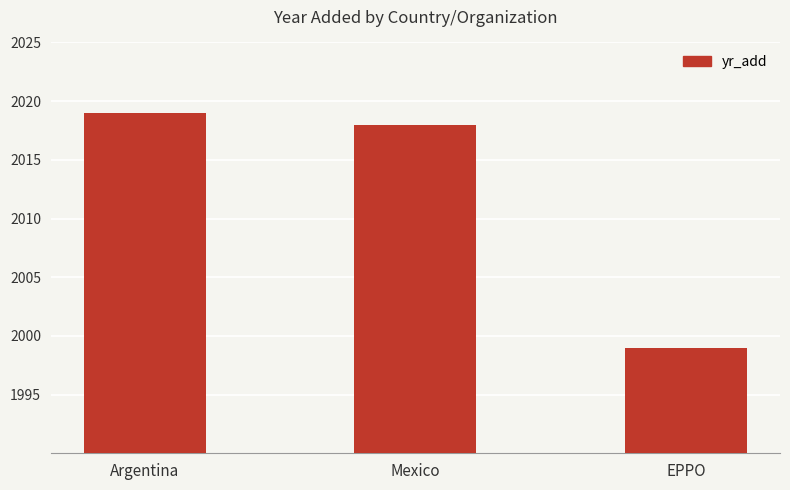

List the labels in order of value, largest first.

Argentina, Mexico, EPPO